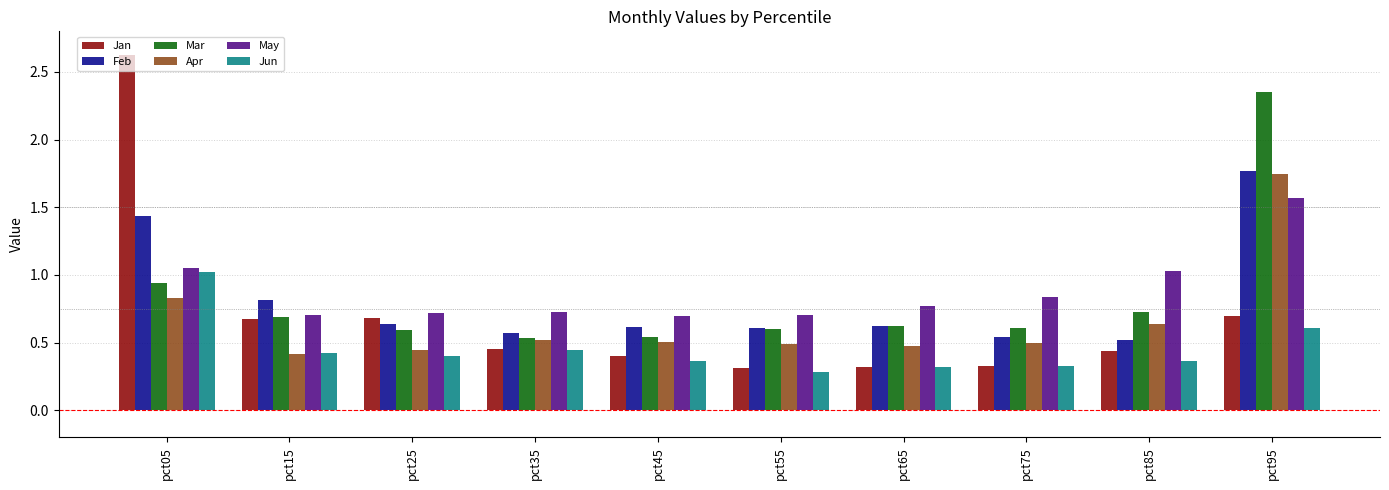

What is the greatest value displayed?

2.6